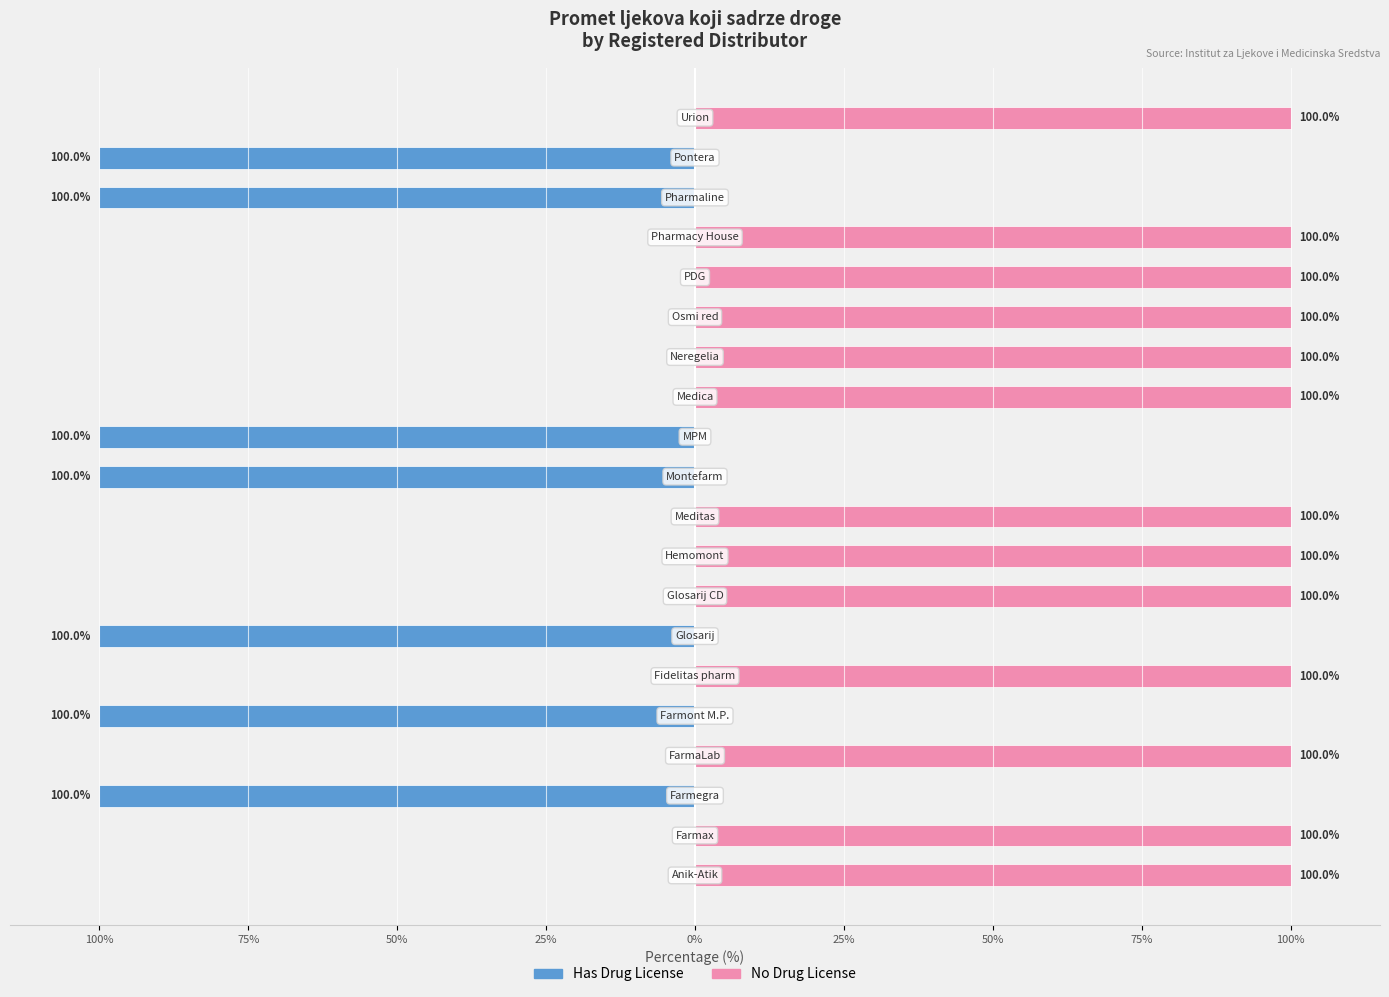

Where is No Drug License nearest to the value 50?

100%